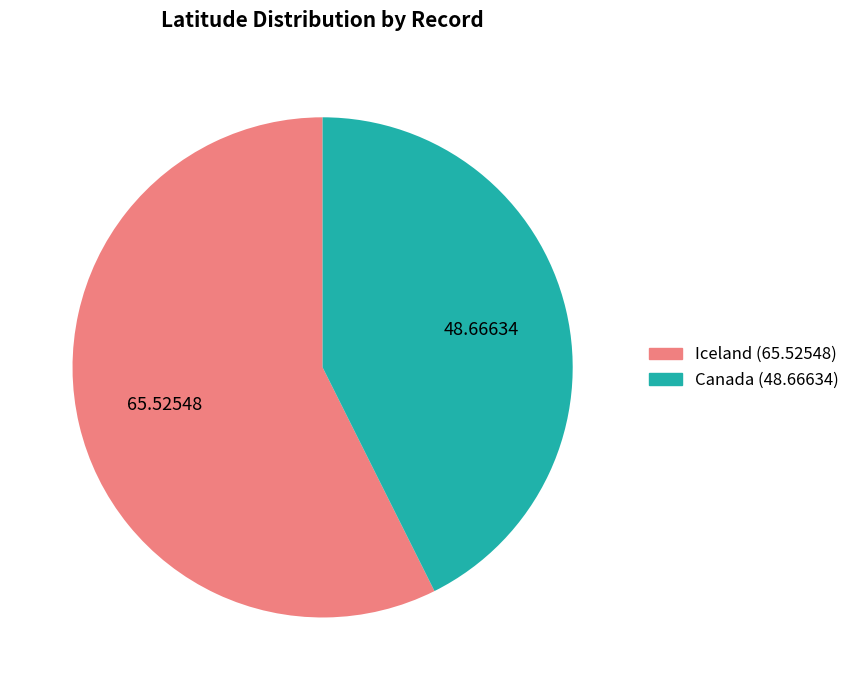

Is the sum of Canada (48.66634) and Iceland (65.52548) greater than half?

Yes